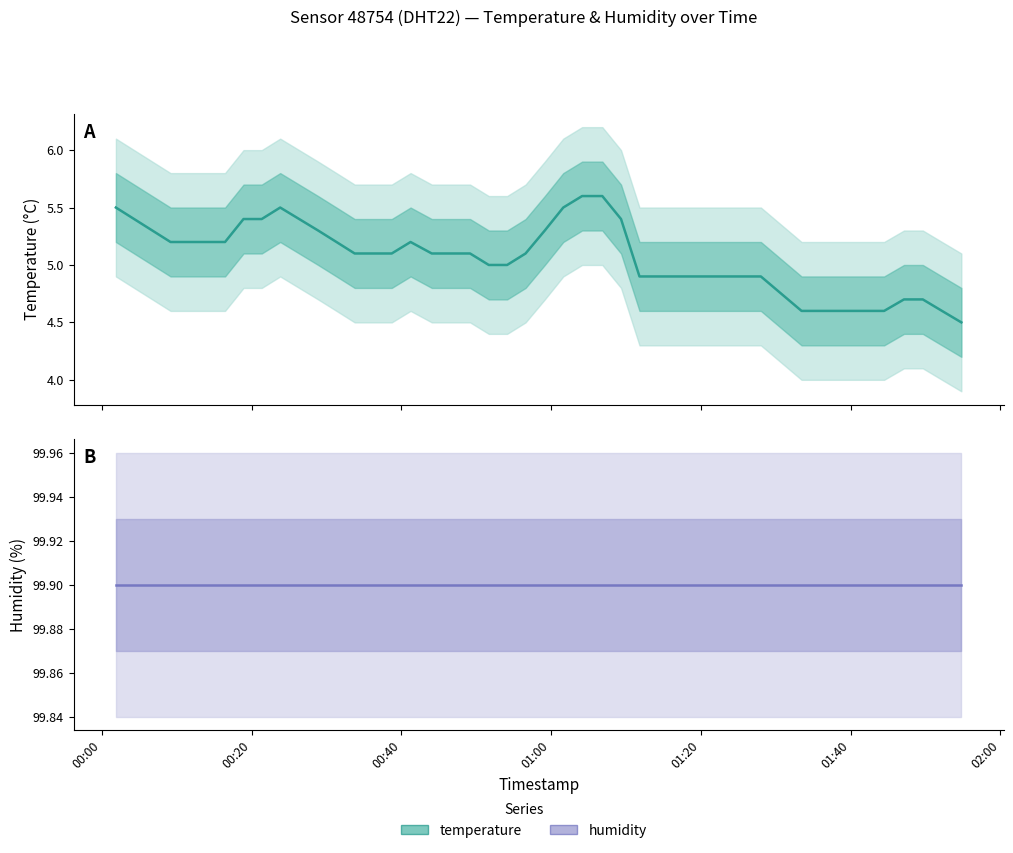

Is the value of humidity at 37 greater than the value of temperature at 39?

Yes